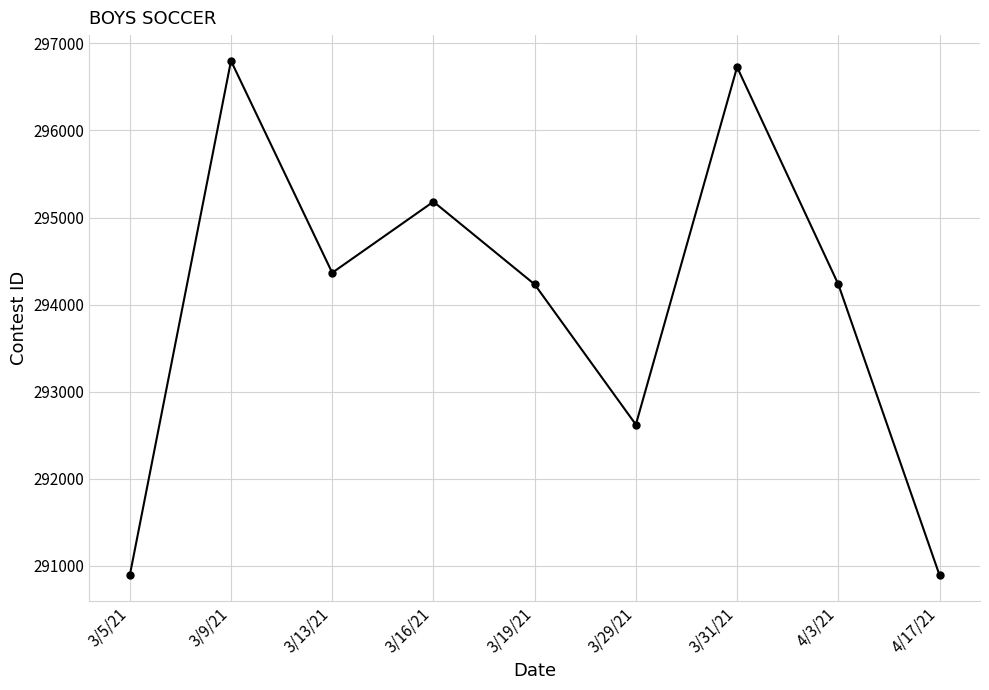

The chart shows a value of 471324 at 3/13/21. True or false?

False